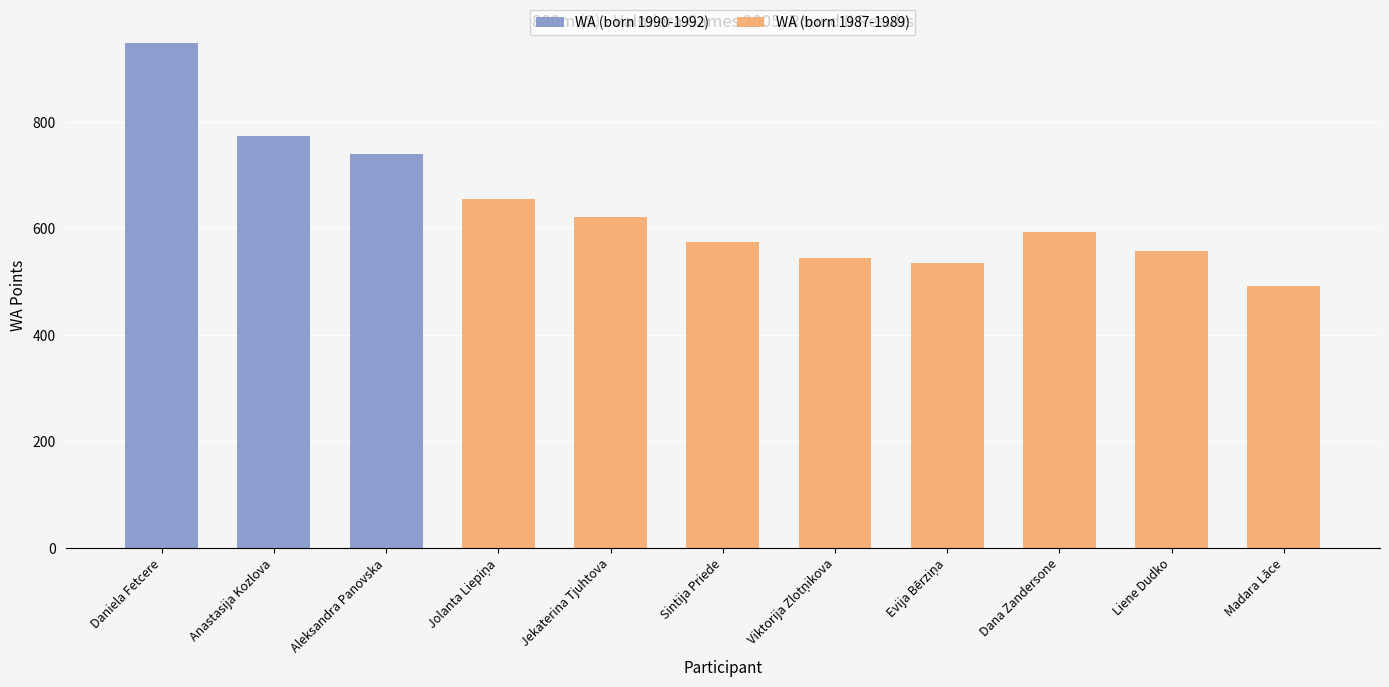

Which category has the highest value in the WA (born 1990-1992) series?

Daniela Fetcere